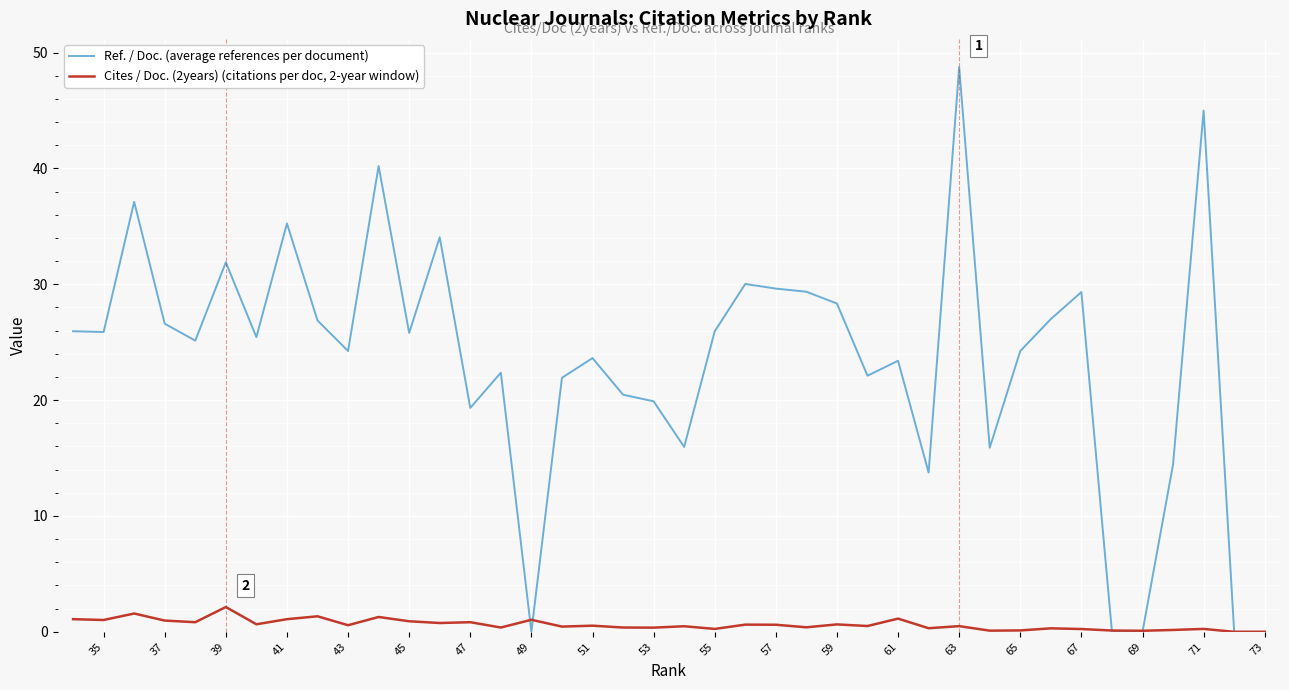

What is the average value of the Ref. / Doc. (average references per document) series?

23.4